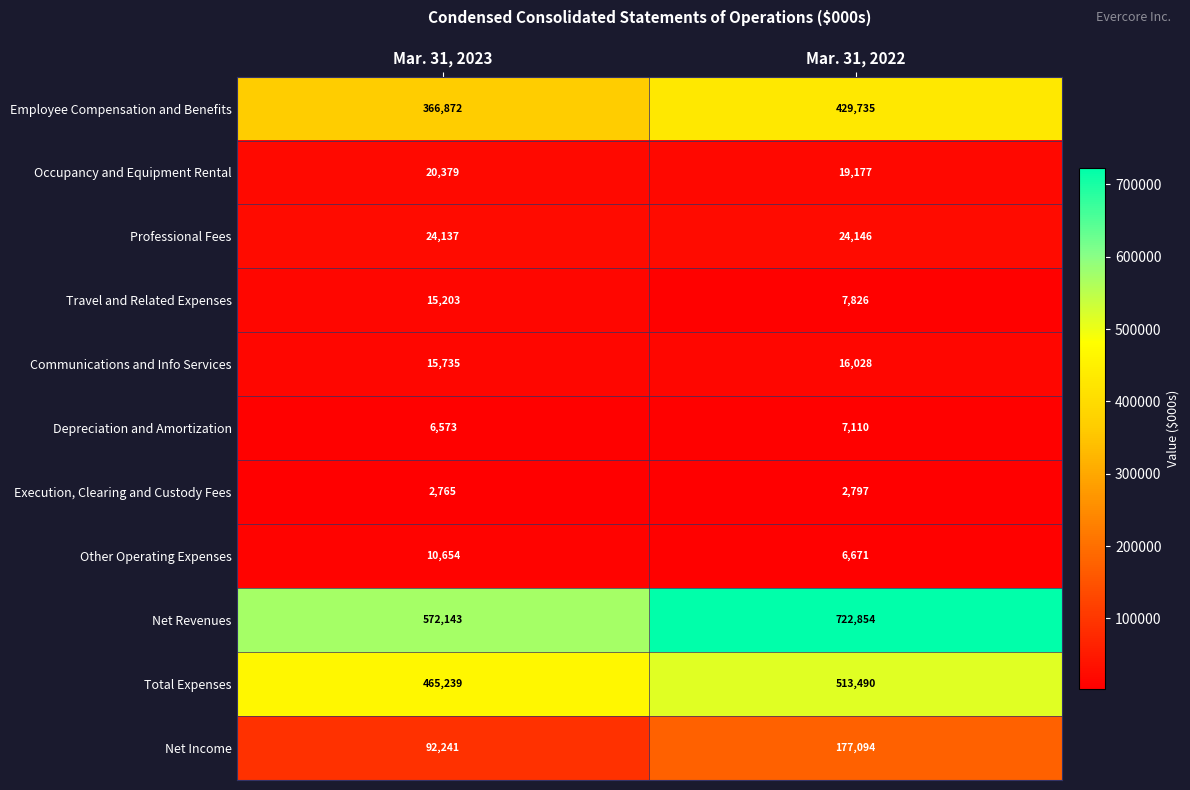

Which series has the largest total across all categories?

Net Revenues